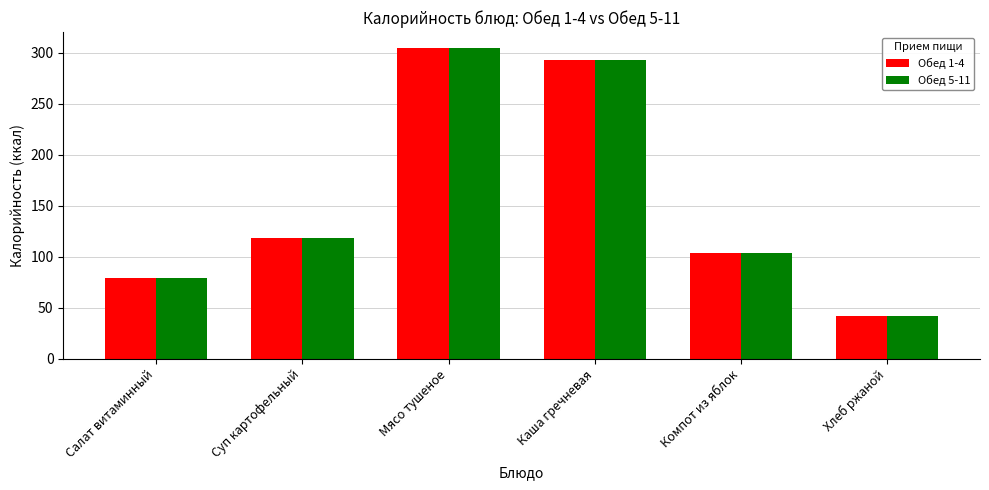

List the labels in order of Обед 5-11 value, smallest first.

Хлеб ржаной, Салат витаминный, Компот из яблок, Суп картофельный, Каша гречневая, Мясо тушеное